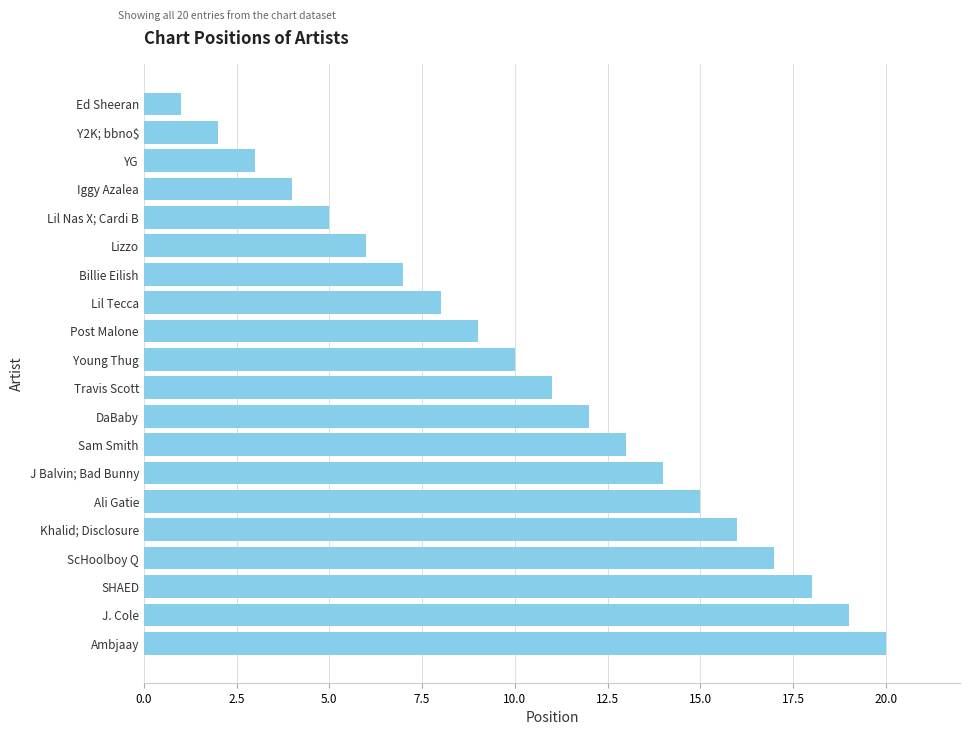

Which has a higher value, ScHoolboy Q or Young Thug?

ScHoolboy Q